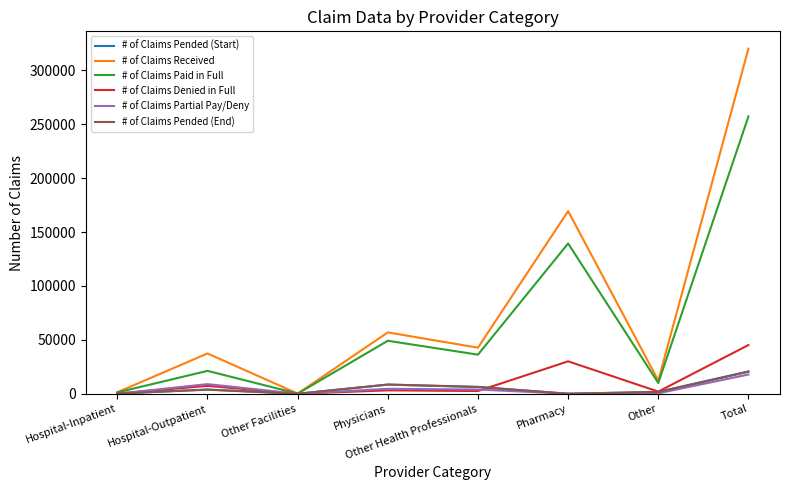

Which series has the largest total across all categories?

# of Claims Received